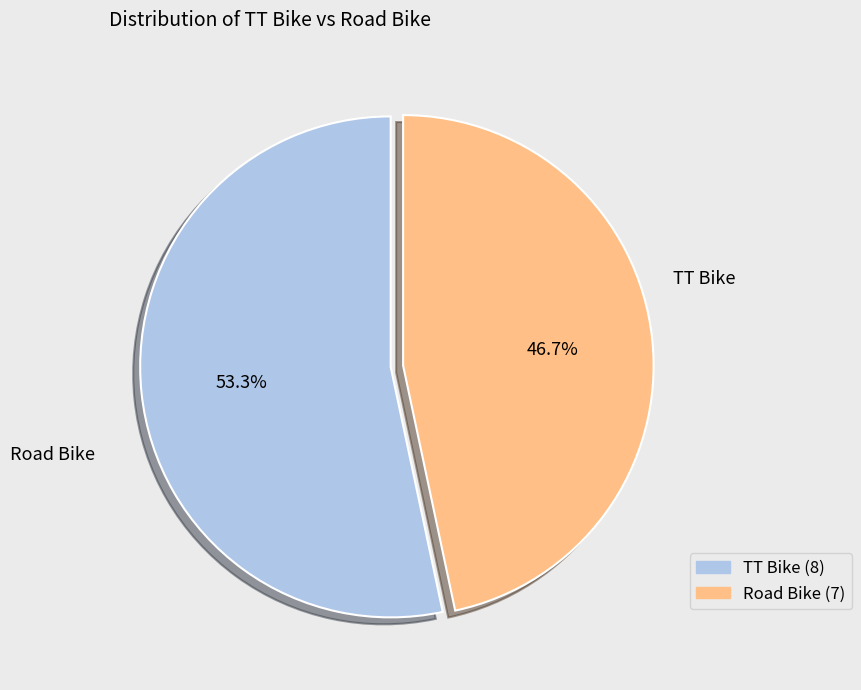

How many slices are in this pie chart?

2